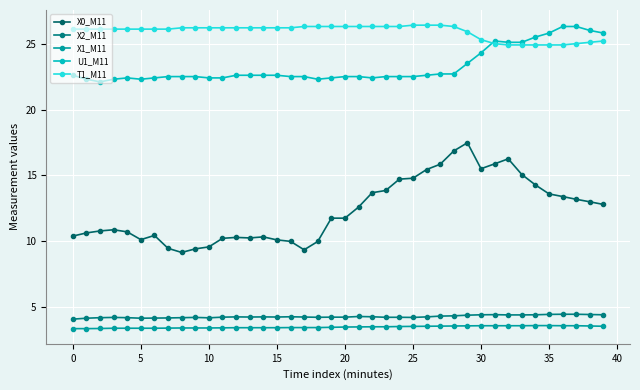

True or false: X1_M11 and X2_M11 cross at least once.

False